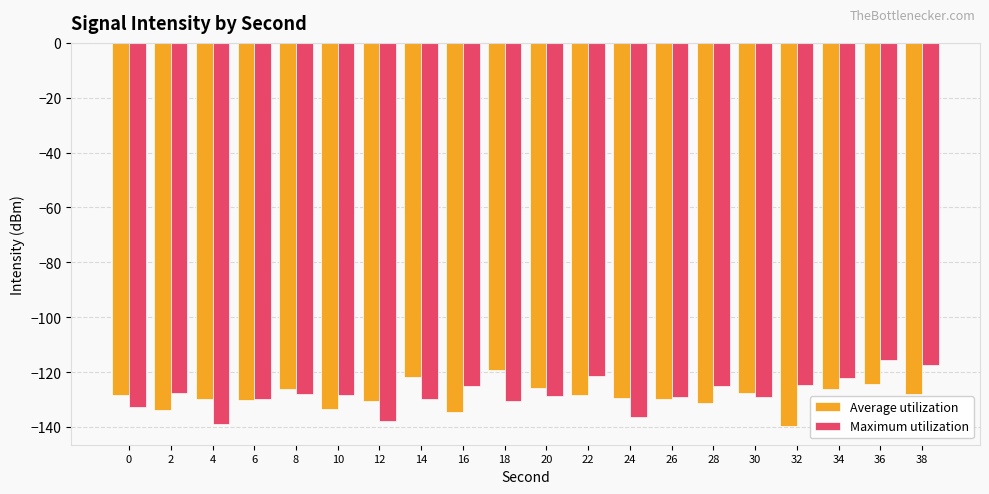

How many bars are there in total?

40